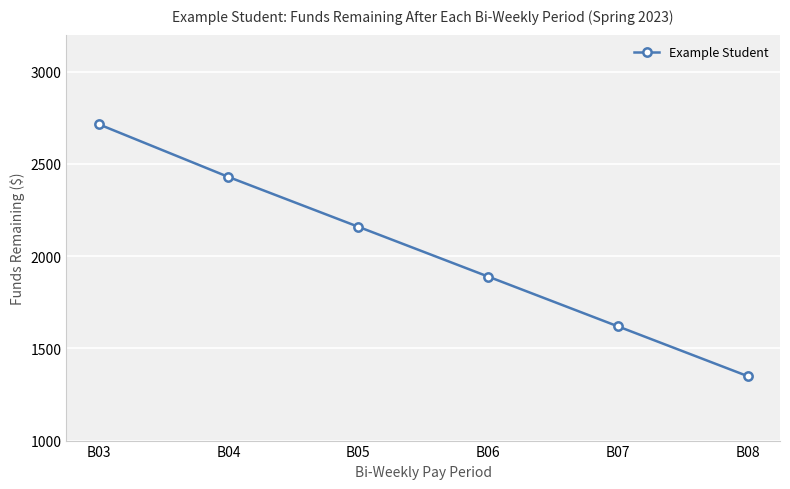

Which has a higher value, B08 or B05?

B05